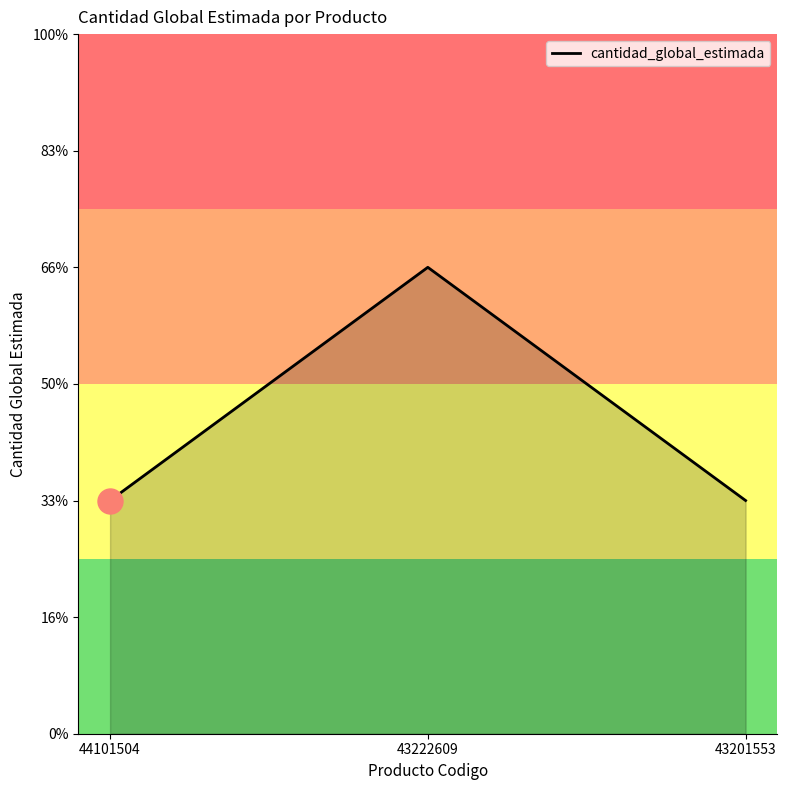

The chart shows a value of 0 at 44101504. True or false?

False